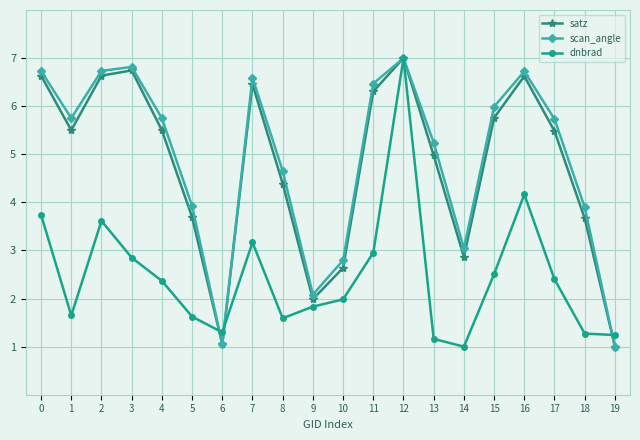

What is the spread (max minus min) of values at 16?

2.6